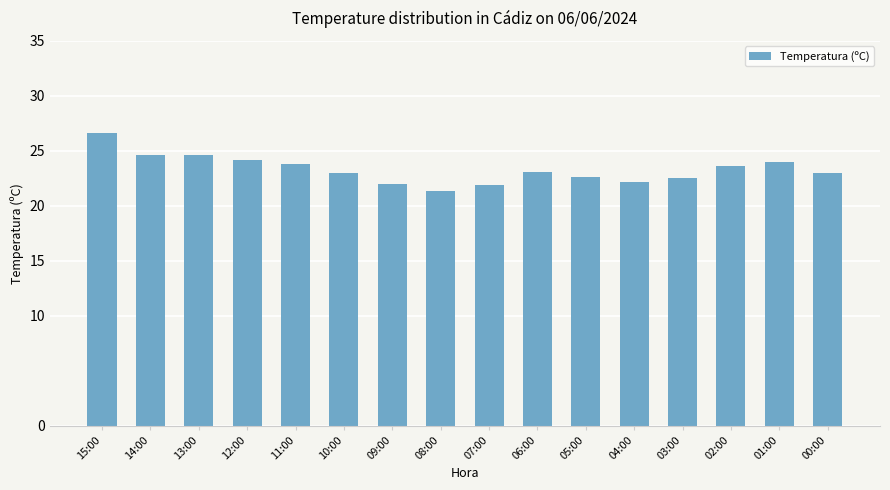

What is the sum of the values at 12:00 and 04:00?

46.4